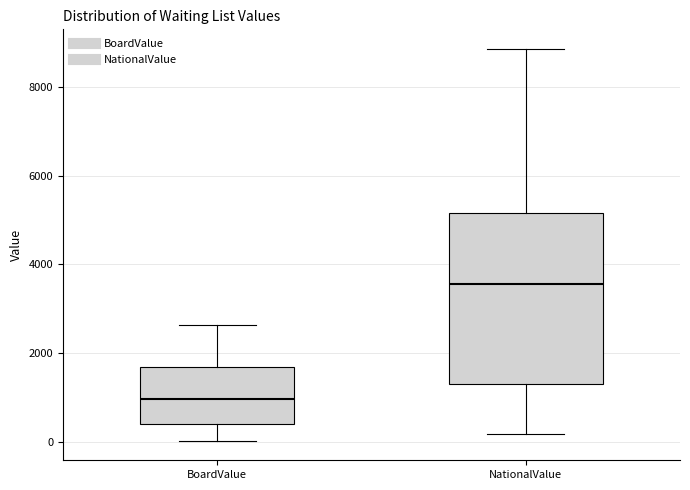

Which box's median line is the lowest?

BoardValue